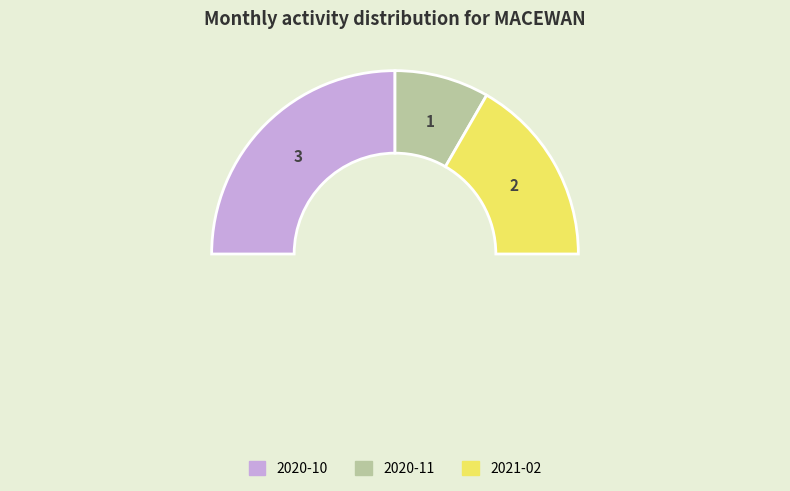

What percentage is NOT represented by 2021-02?

66.7%